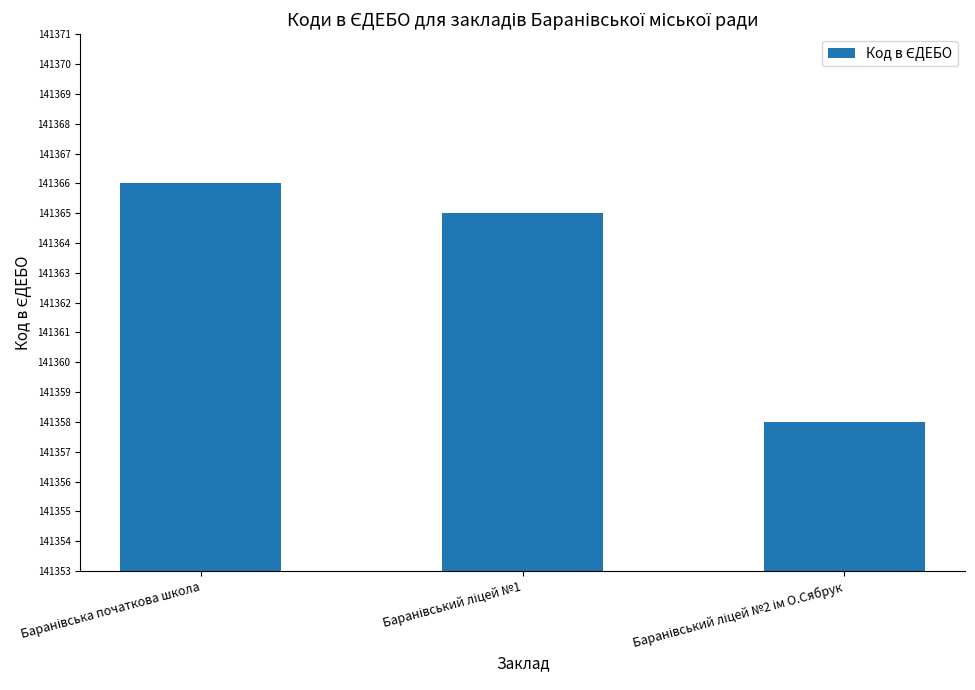

What is the maximum value shown in the chart?

141366